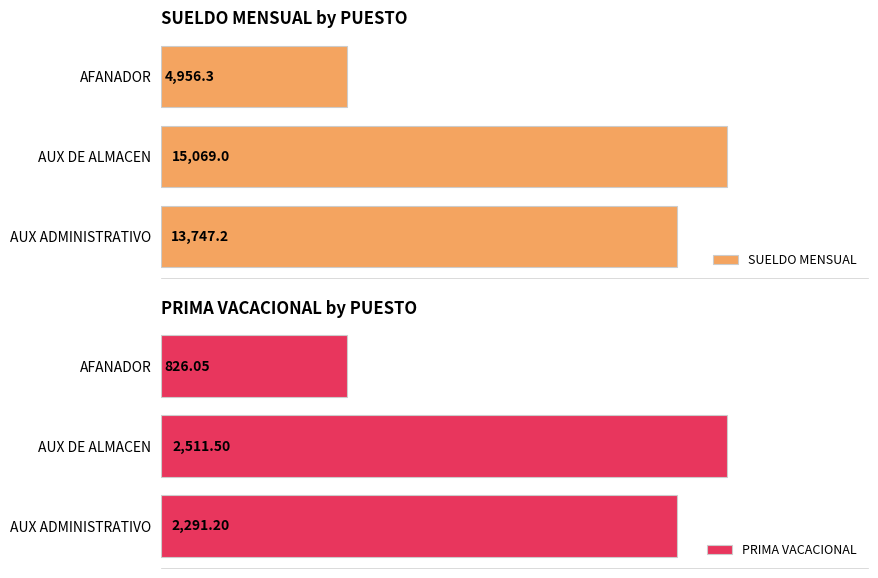

What is the total value across all series at AFANADOR?

5782.4